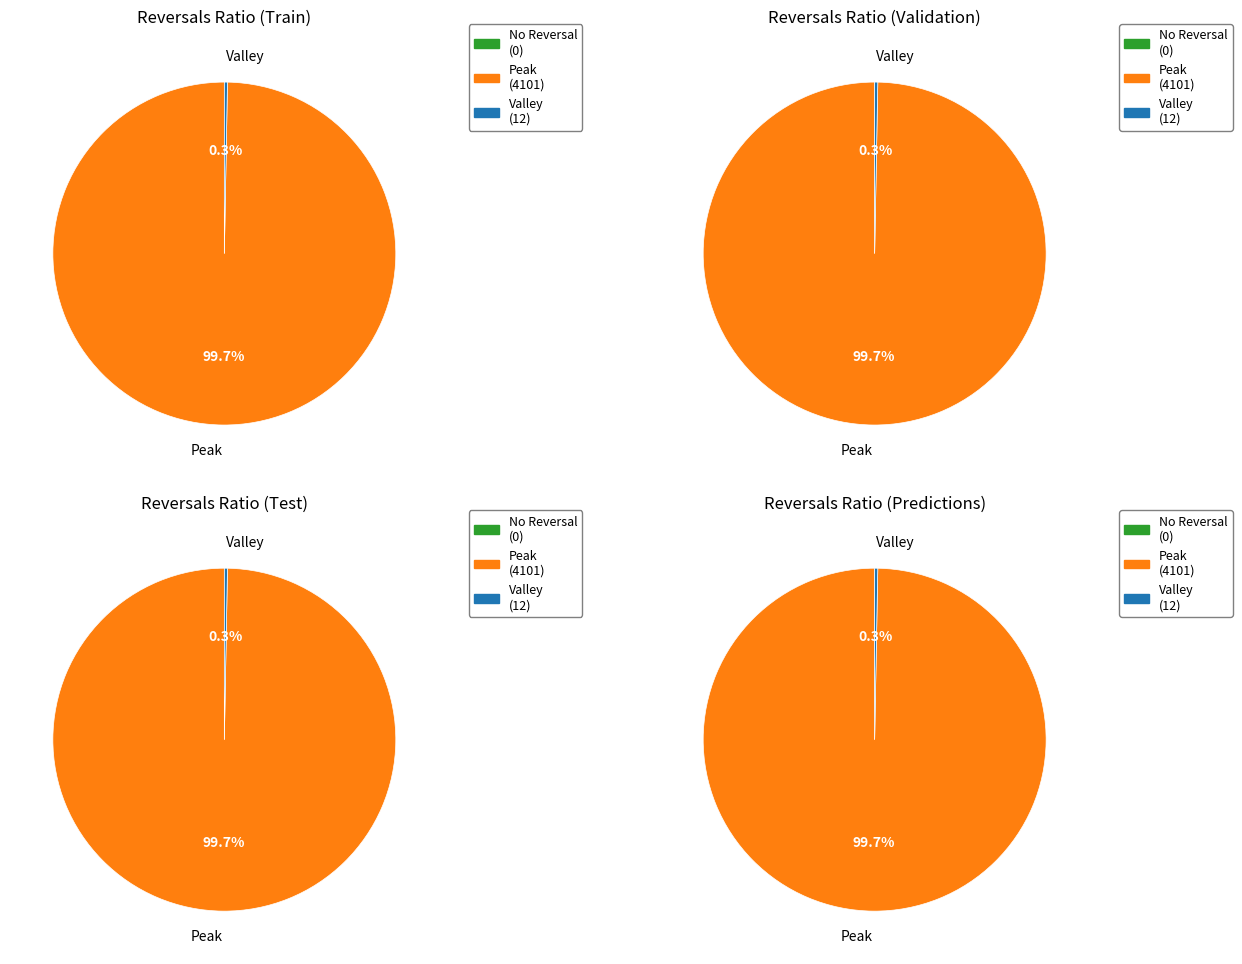

Is 2 the majority of the pie?

No